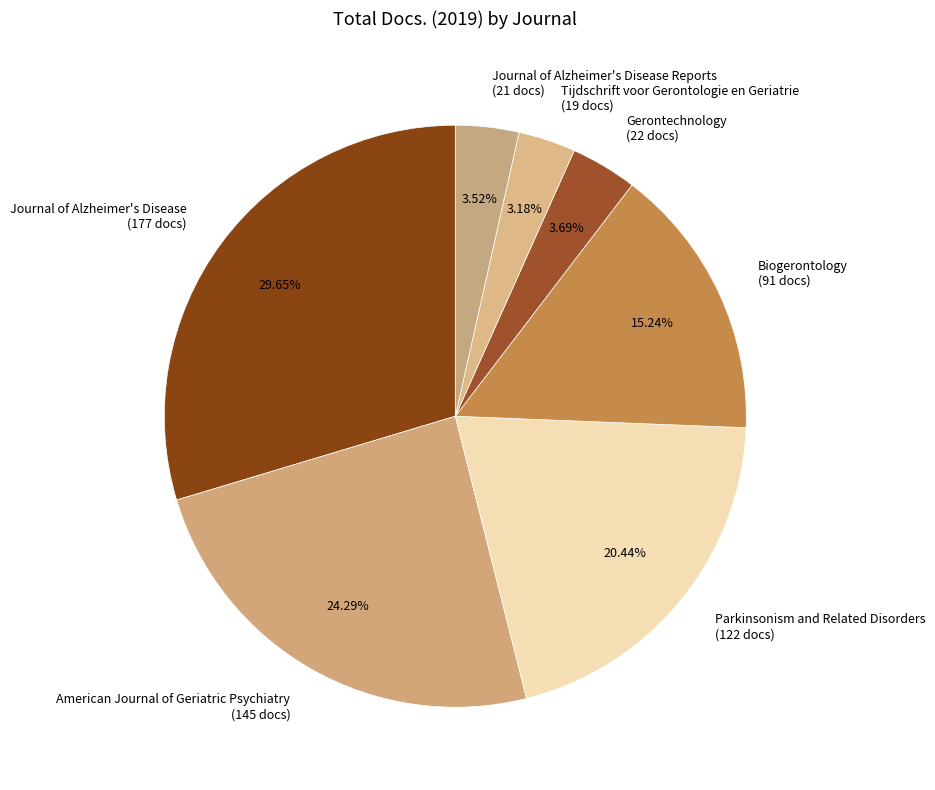

Do Journal of Alzheimer's Disease and Gerontechnology together represent more than half of the pie?

No